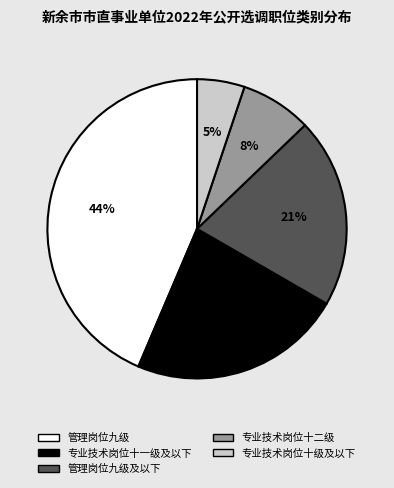

Rank the categories by value from lowest to highest.

专业技术岗位十级及以下, 专业技术岗位十二级, 管理岗位九级及以下, 专业技术岗位十一级及以下, 管理岗位九级